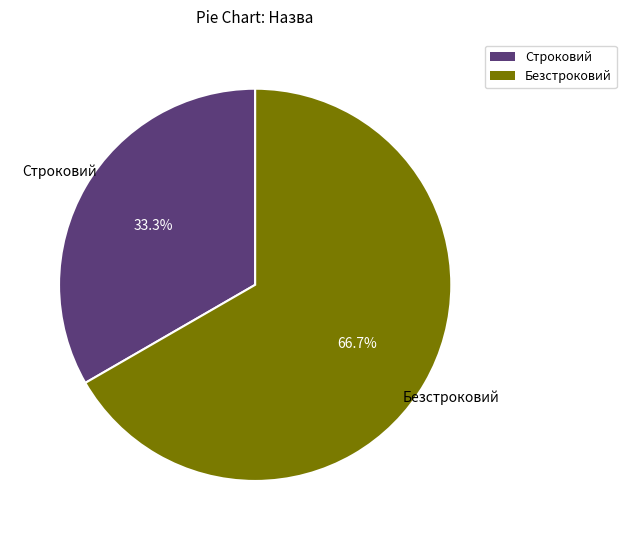

To the nearest percent, what portion does Строковий represent?

33%